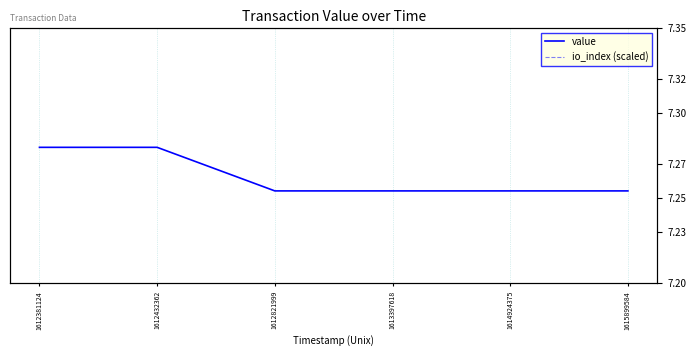

How many lines are shown in the chart?

2